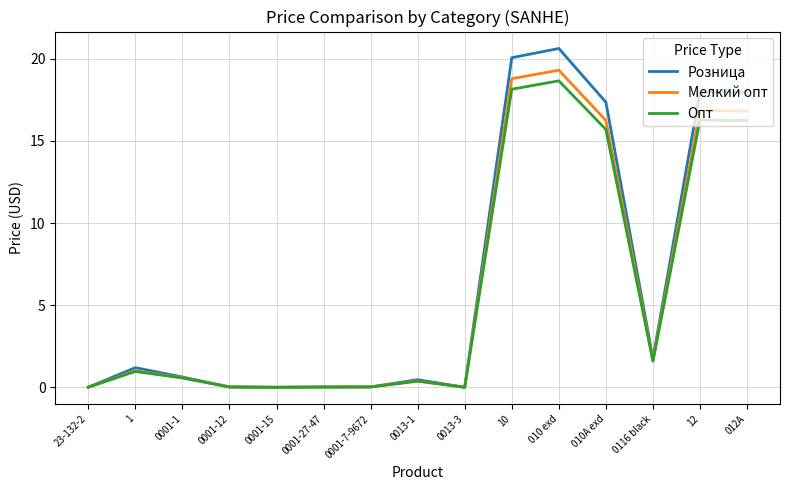

What position from the right is 12?

2